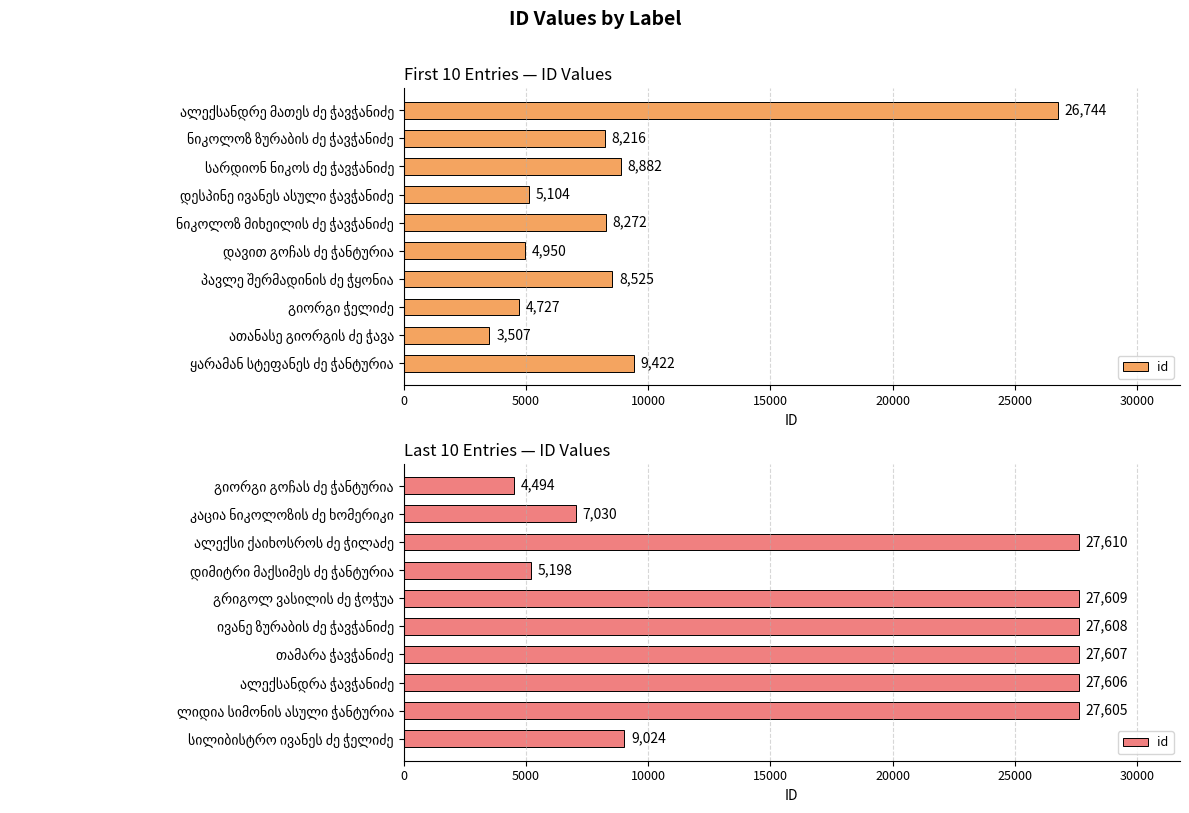

Where is the data nearest to the value 16052?

სილიბისტრო ივანეს ძე ჭელიძე